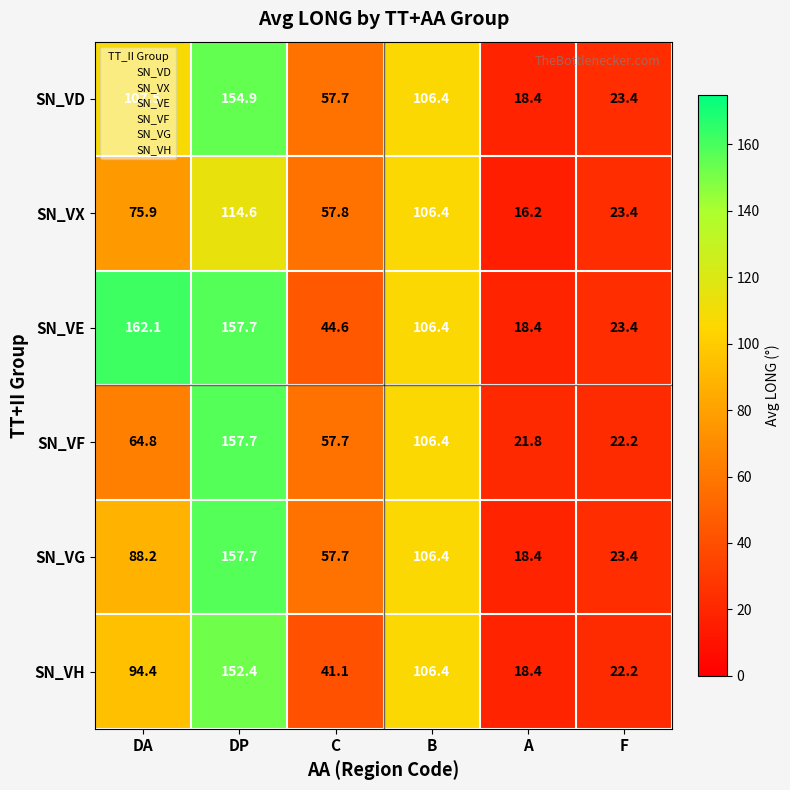

What is the difference between the highest and lowest values at DA?

97.3